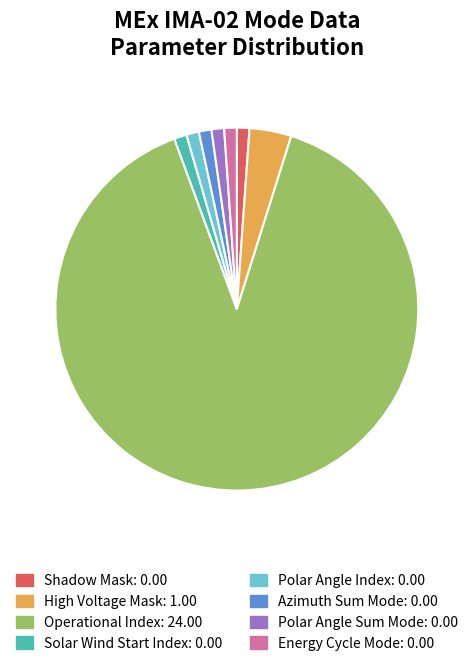

Is it true that Azimuth Sum Mode is 1% of the pie?

True